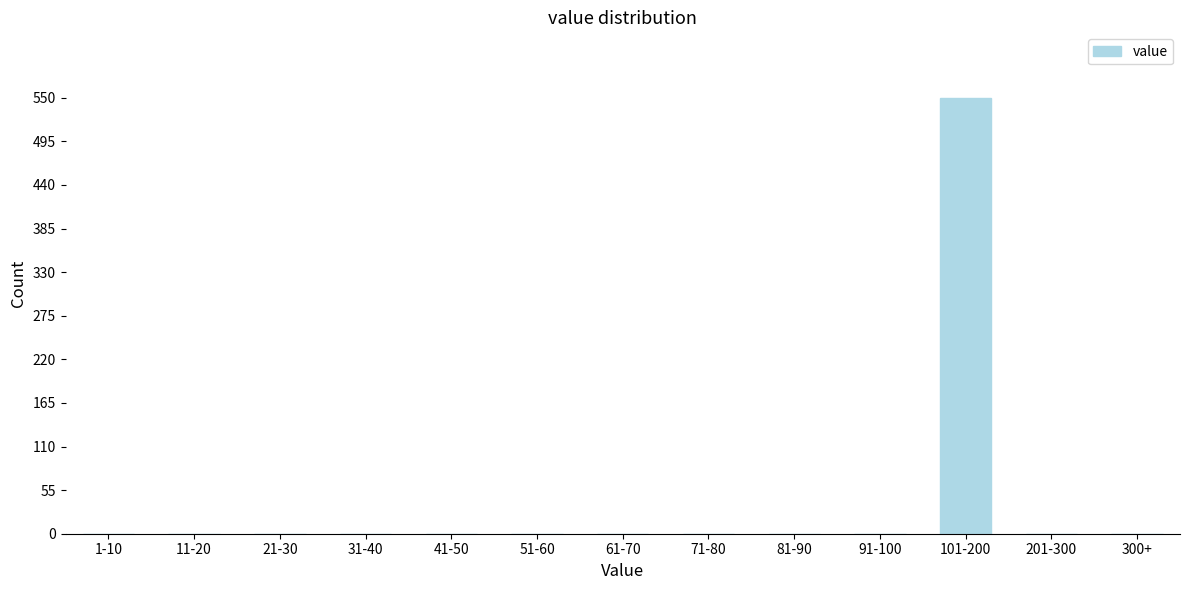

Reading left to right, extract all data points from this chart.

1-10=0	11-20=0	21-30=0	31-40=0	41-50=0	51-60=0	61-70=0	71-80=0	81-90=0	91-100=0	101-200=550	201-300=0	300+=0